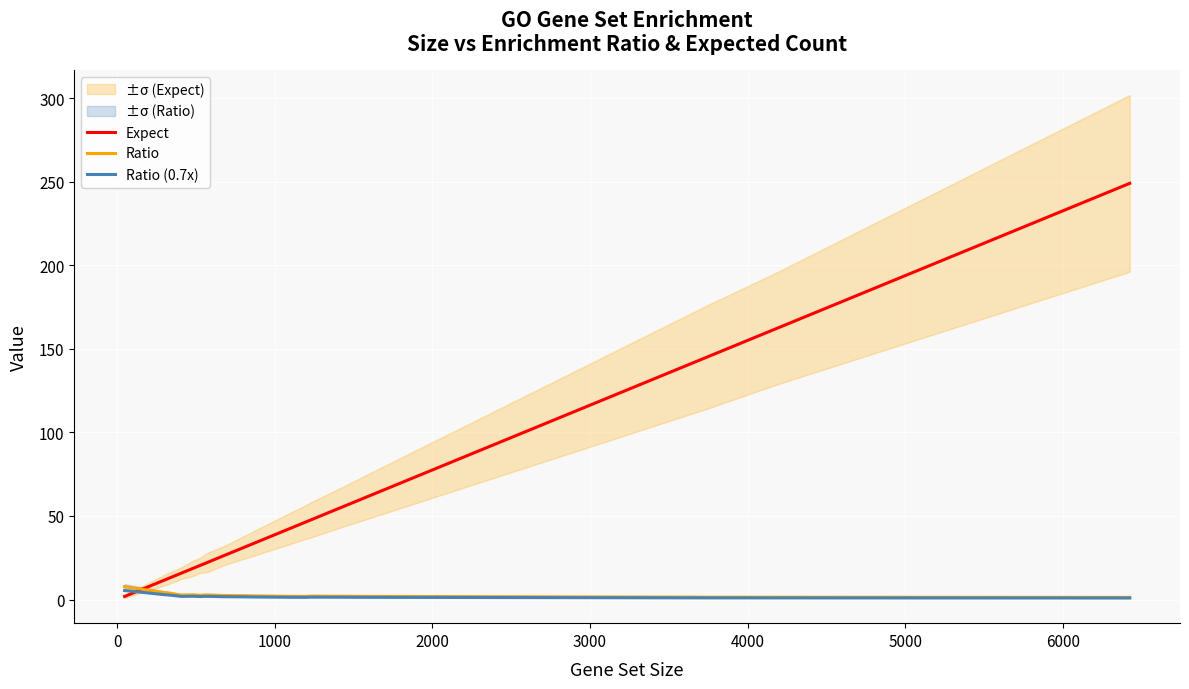

How many lines are shown in the chart?

3